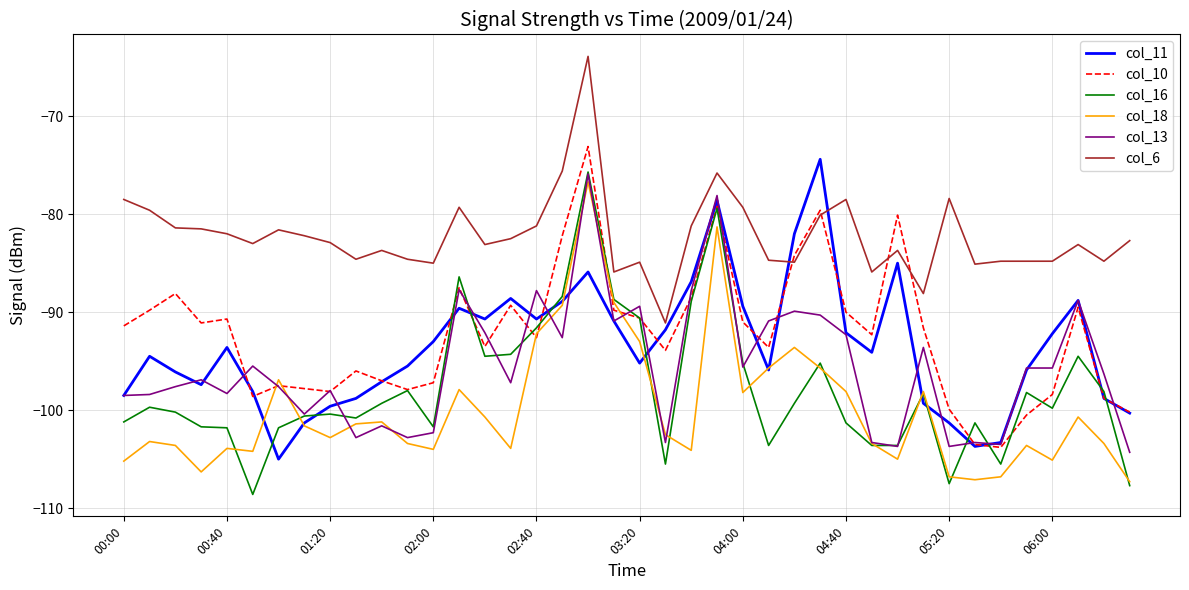

What is the sum of all col_6 values?

-3288.8